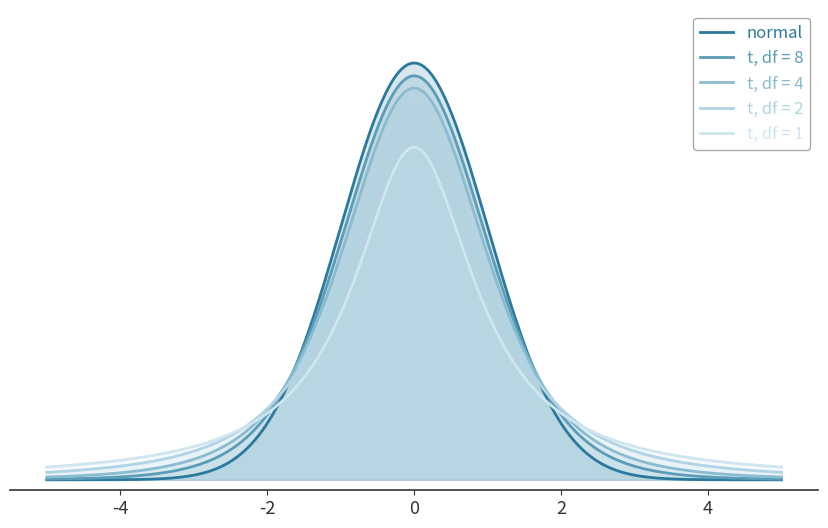

What are all the series names shown in the legend?

normal, t, df = 8, t, df = 4, t, df = 2, t, df = 1